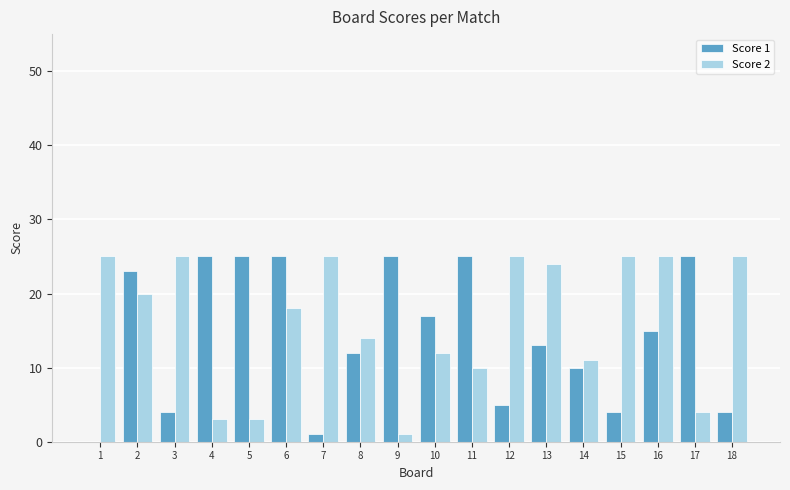

What is the total value across all series at 9?

26